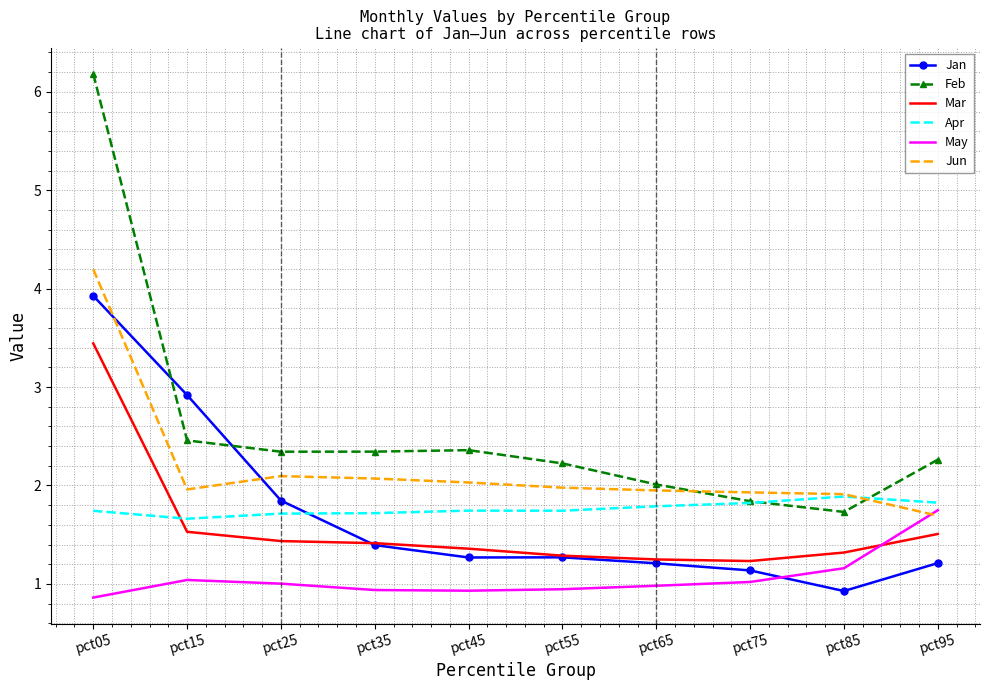

What is the total value across all series at pct05?

20.4